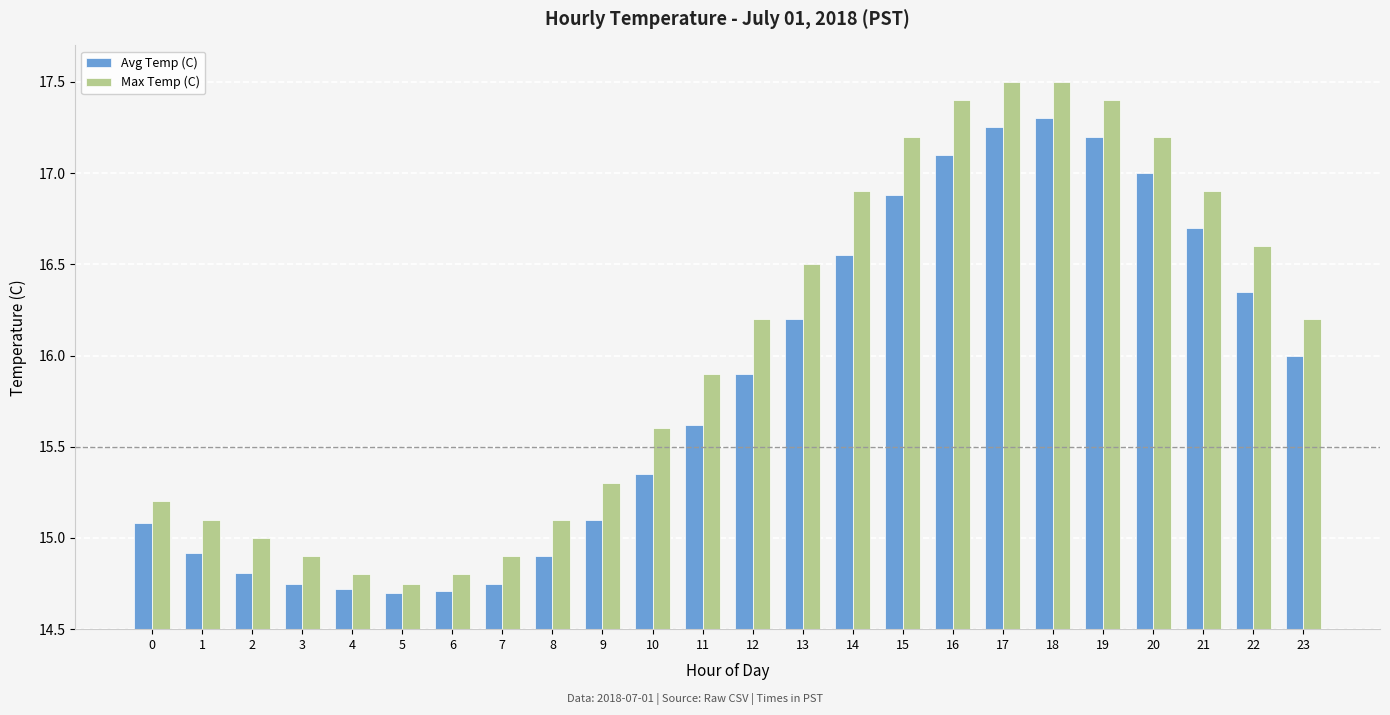

Which category has the lowest value in the Max Temp (C) series?

5